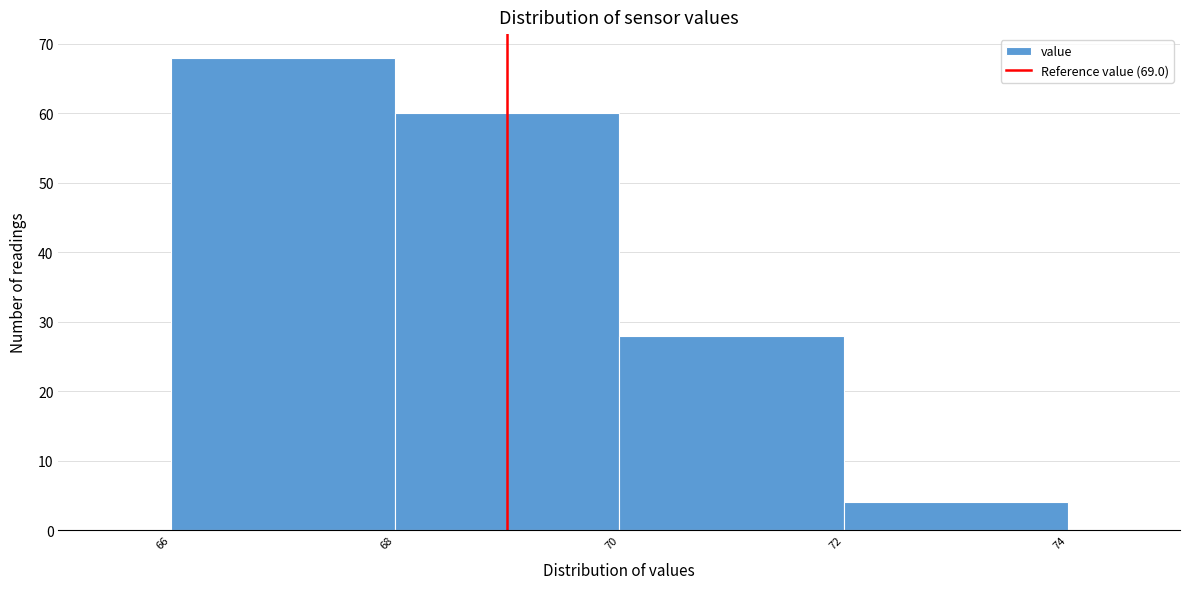

Reading left to right, transcribe this chart: for each bar, give the range it covers on the x-axis and its height. The values are not printed on the chart, so give them approximately, as read against the axis.

66 to 68: 68
68 to 70: 60
70 to 72: 28
72 to 74: 4